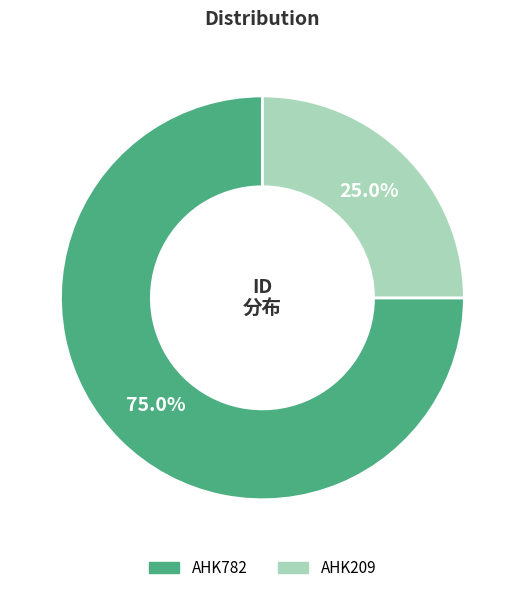

Is there any slice that represents more than half of the pie?

Yes